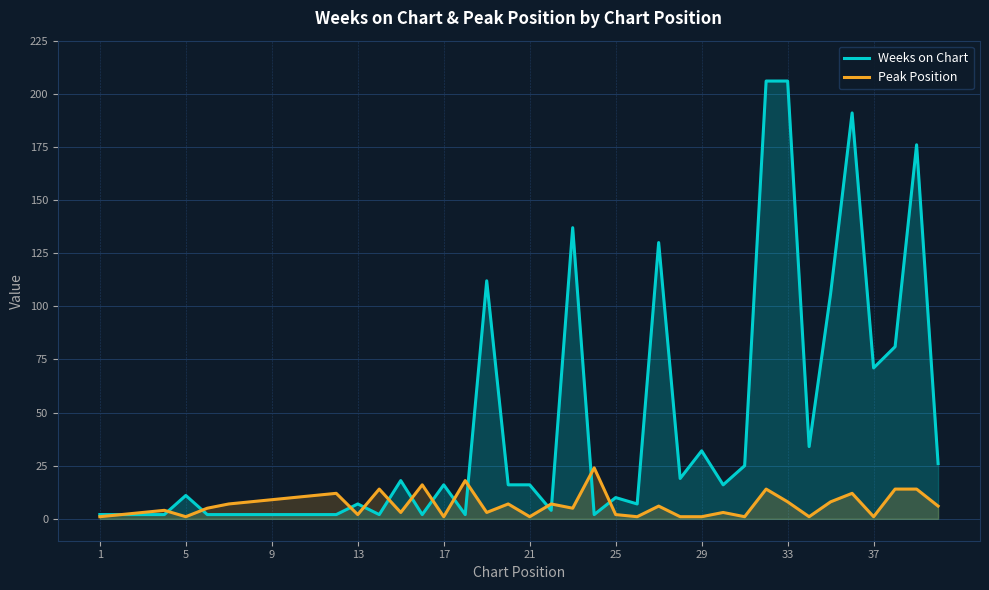

Which series has the largest range (max minus min)?

Weeks on Chart